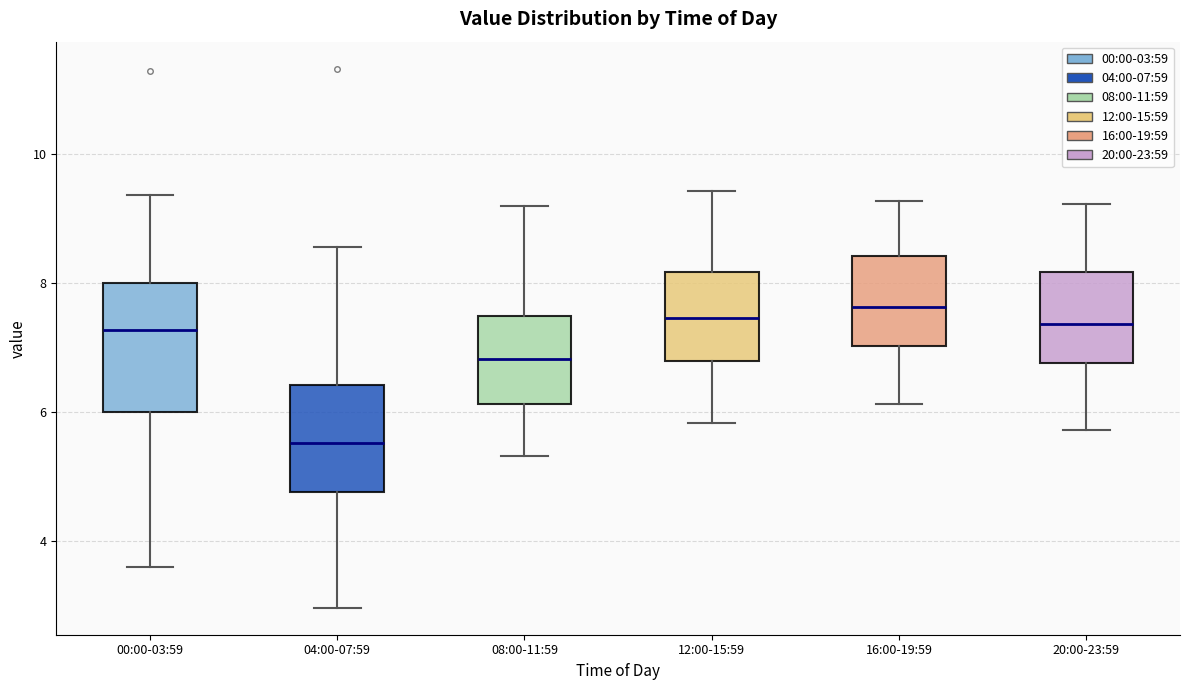

Reading left to right, transcribe this box plot: for each box, give where its median line is, the range the box spans, and where its two whiskers end, as read against the y-axis. The values are not printed on the chart, so give them approximately, as read against the axis.

00:00-03:59: median 7.2, box 6.0 to 8.0, whiskers 3.6 to 9.4
04:00-07:59: median 5.6, box 4.8 to 6.4, whiskers 3.0 to 8.6
08:00-11:59: median 6.8, box 6.2 to 7.6, whiskers 5.4 to 9.2
12:00-15:59: median 7.4, box 6.8 to 8.2, whiskers 5.8 to 9.4
16:00-19:59: median 7.6, box 7.0 to 8.4, whiskers 6.2 to 9.2
20:00-23:59: median 7.4, box 6.8 to 8.2, whiskers 5.8 to 9.2